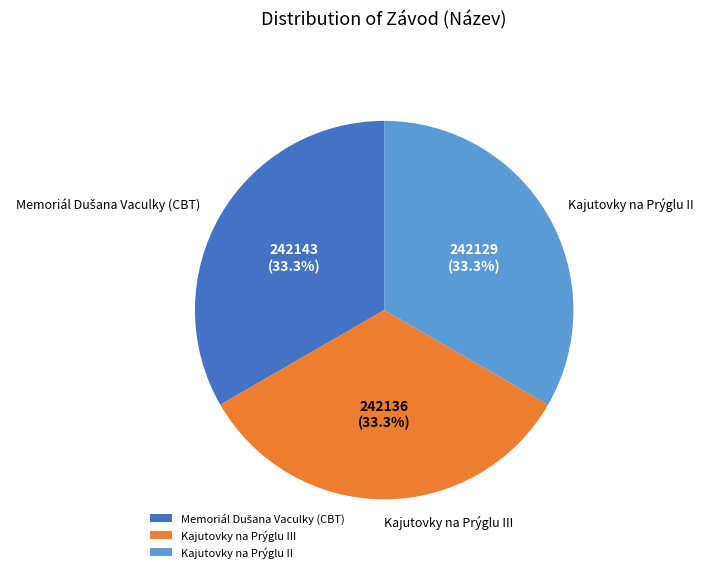

What percentage is the Kajutovky na Prýglu III slice, to the nearest percent?

33%